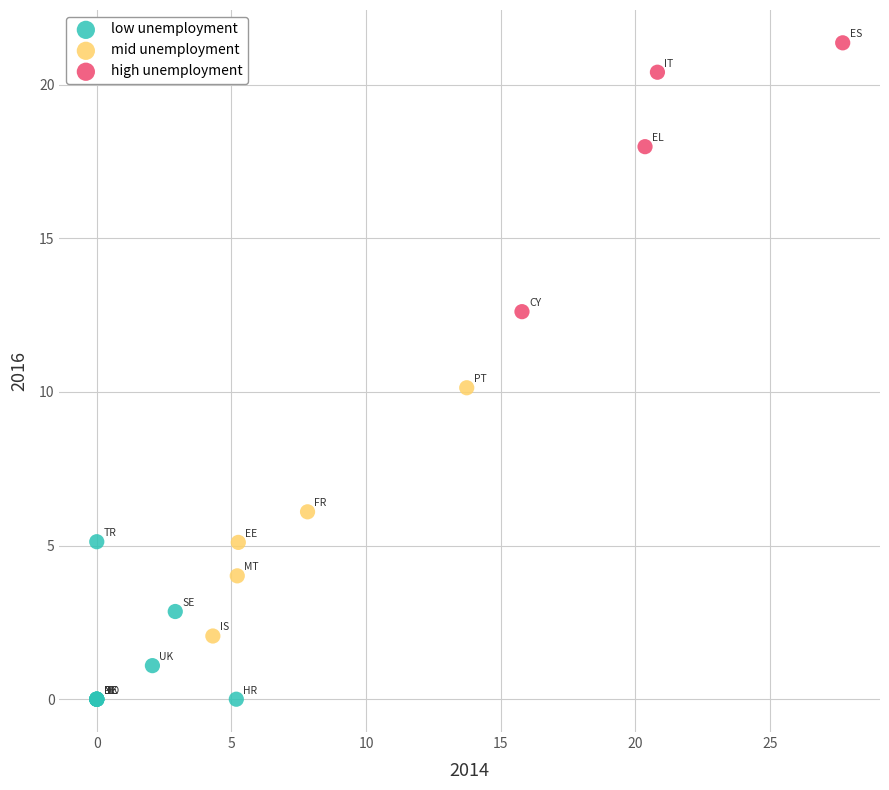

Which series reaches the minimum Y coordinate?

low unemployment